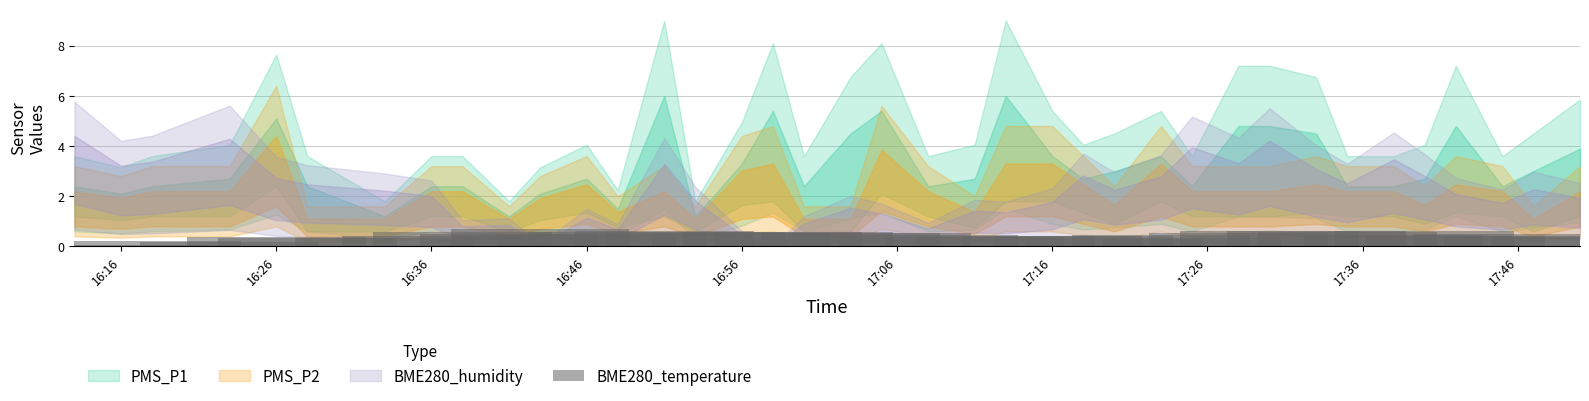

What is the sum of all values?

16.7